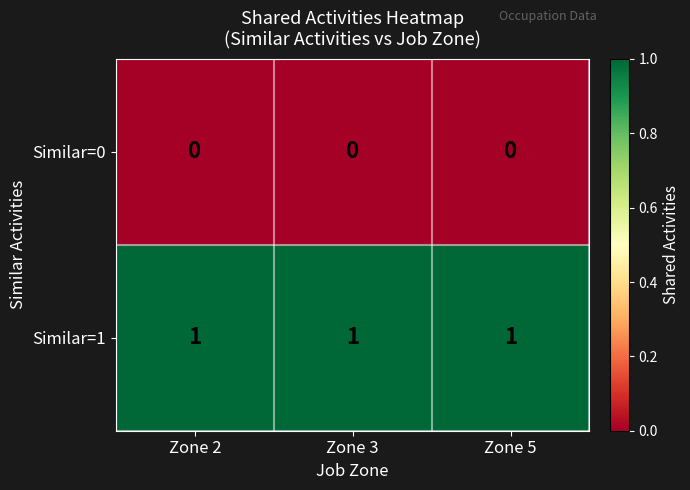

The value of Similar=1 at Zone 5 is 2. True or false?

False